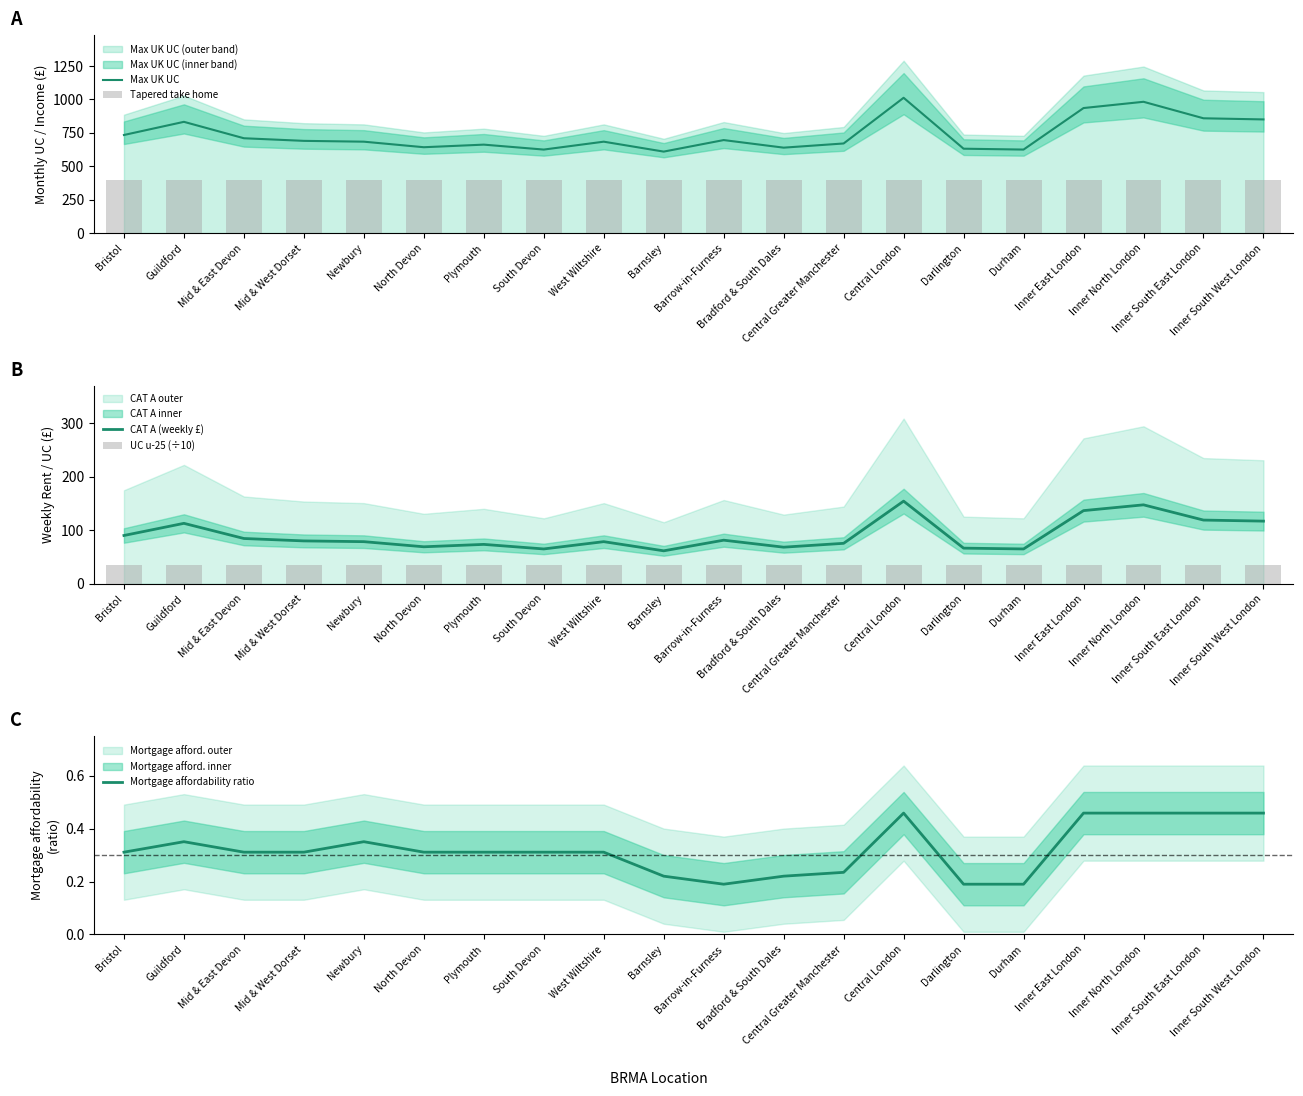

Rank the series at Inner South West London from highest to lowest value.

Max UK UC, Tapered take home, CAT A (weekly £), UC u-25 (÷10), Mortgage affordability ratio